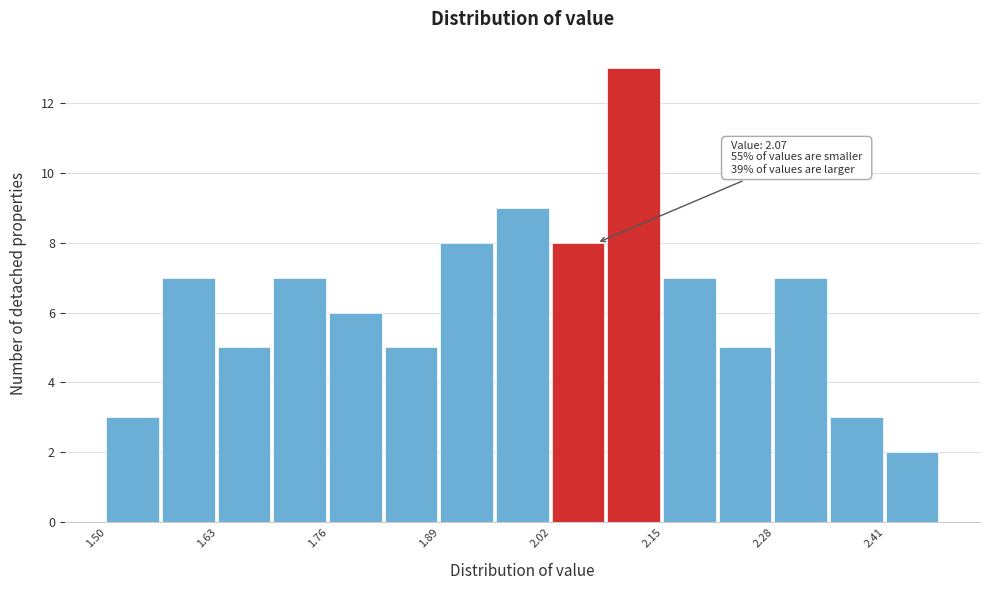

Around what value on the x-axis is the tallest bar? Give the approximate position of its centre, as read against the axis.

2.12